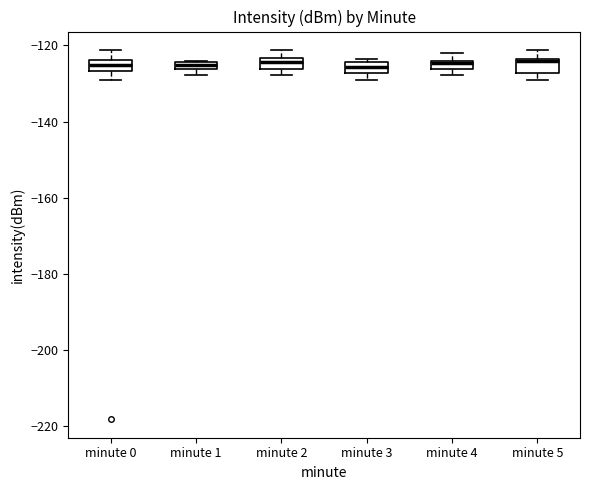

Where is the lower edge of the box for minute 5 on the y-axis? The values are not printed on the chart, so give them approximately, as read against the axis.

-128